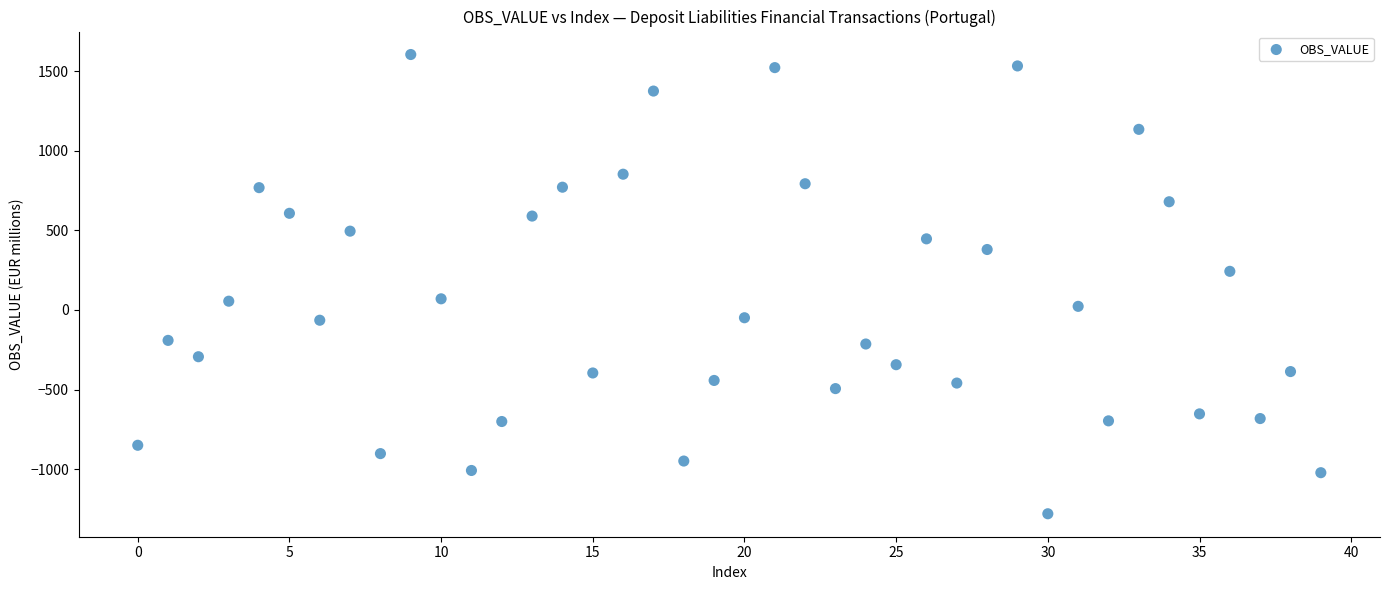

What is the range of Y values (max minus min)?

2884.0